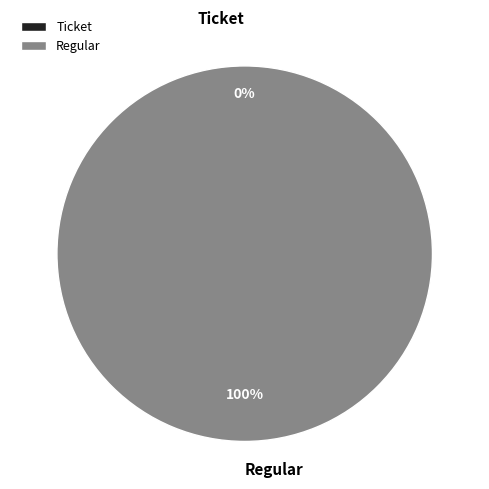

Which category accounts for the majority?

Regular